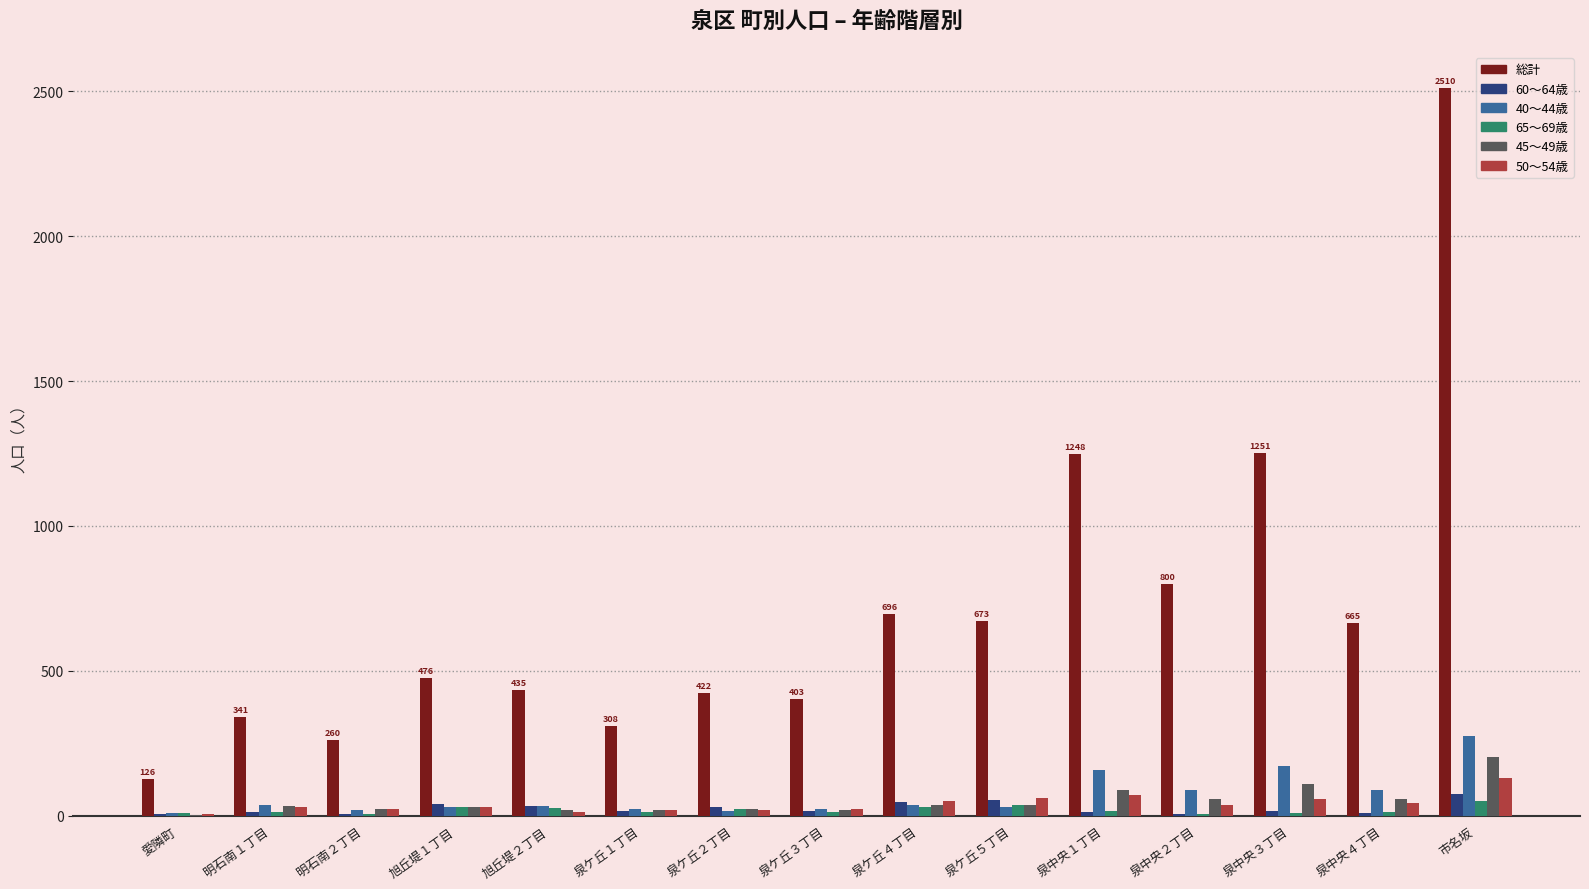

What is the total value across all series at 市名坂?

3241